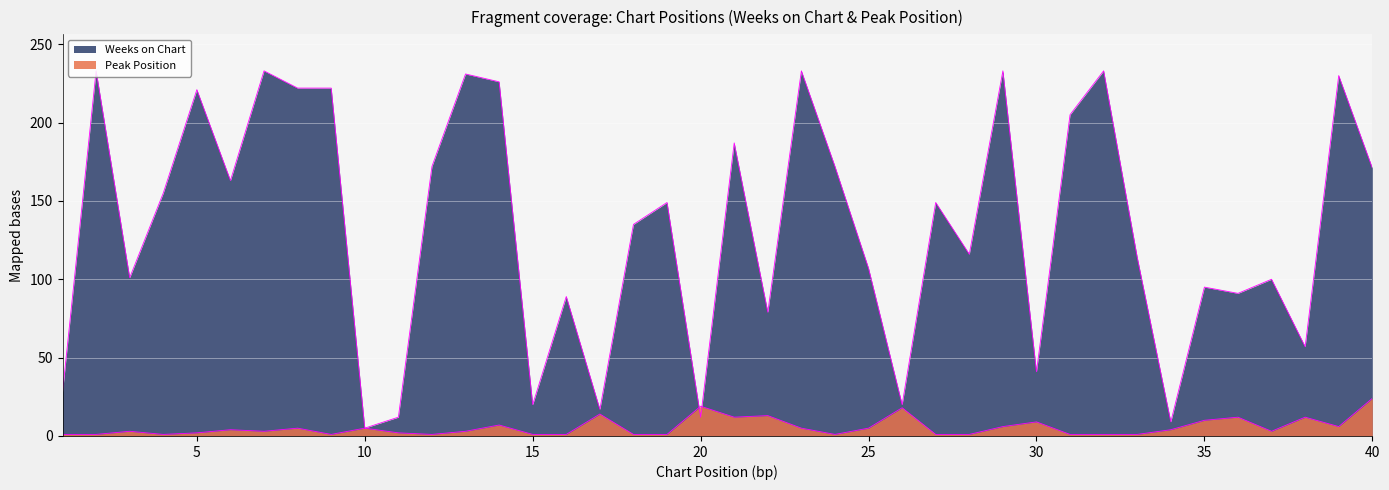

True or false: Weeks on Chart has more than 0 points higher than both neighbors.

True